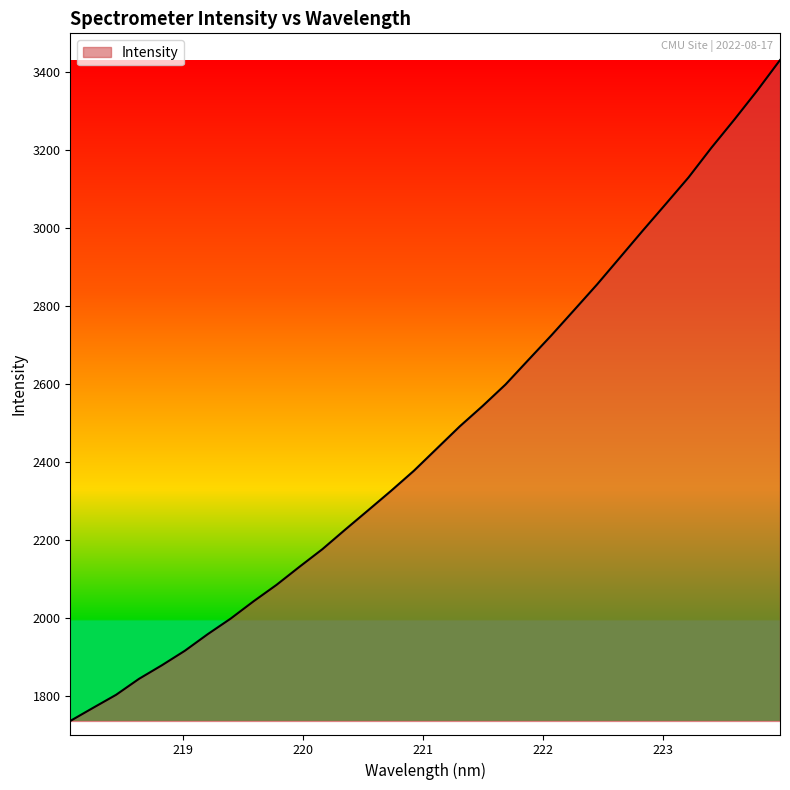

What is the difference between the second highest and minimum values?

1614.9